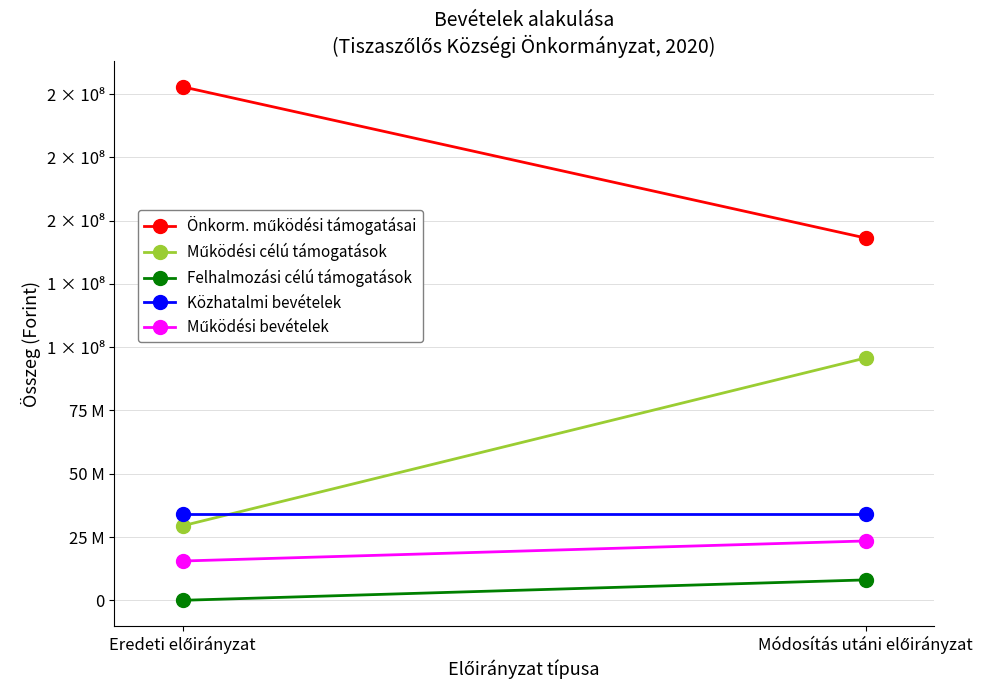

What is the average value of the Működési célú támogatások series?

62575864